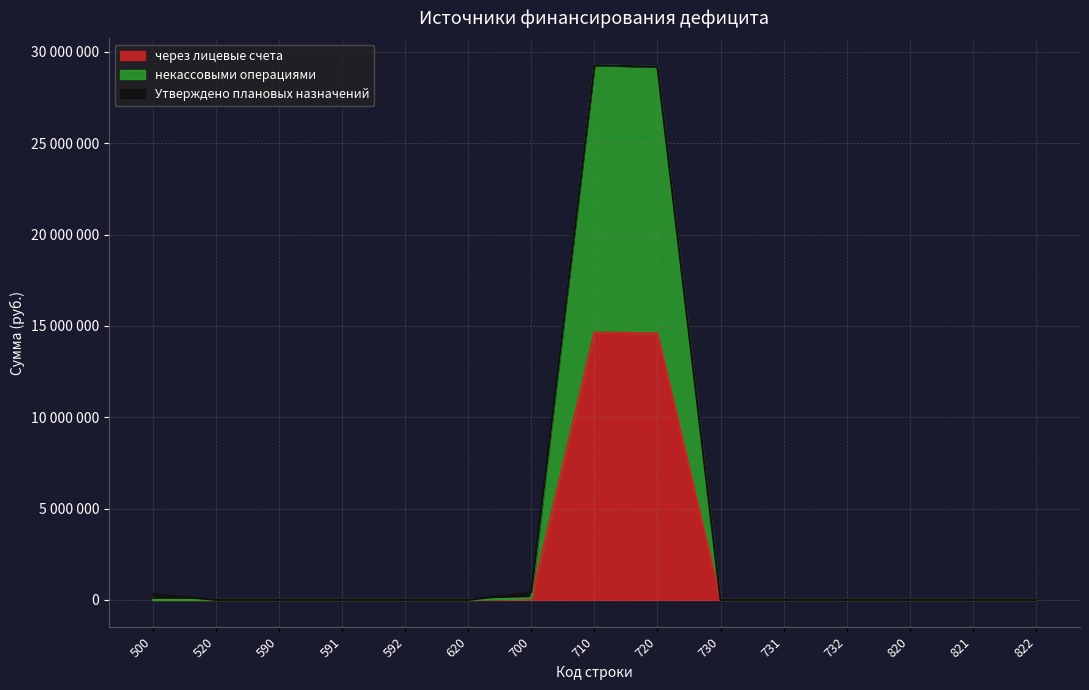

Which series has the widest spread of values?

через лицевые счета